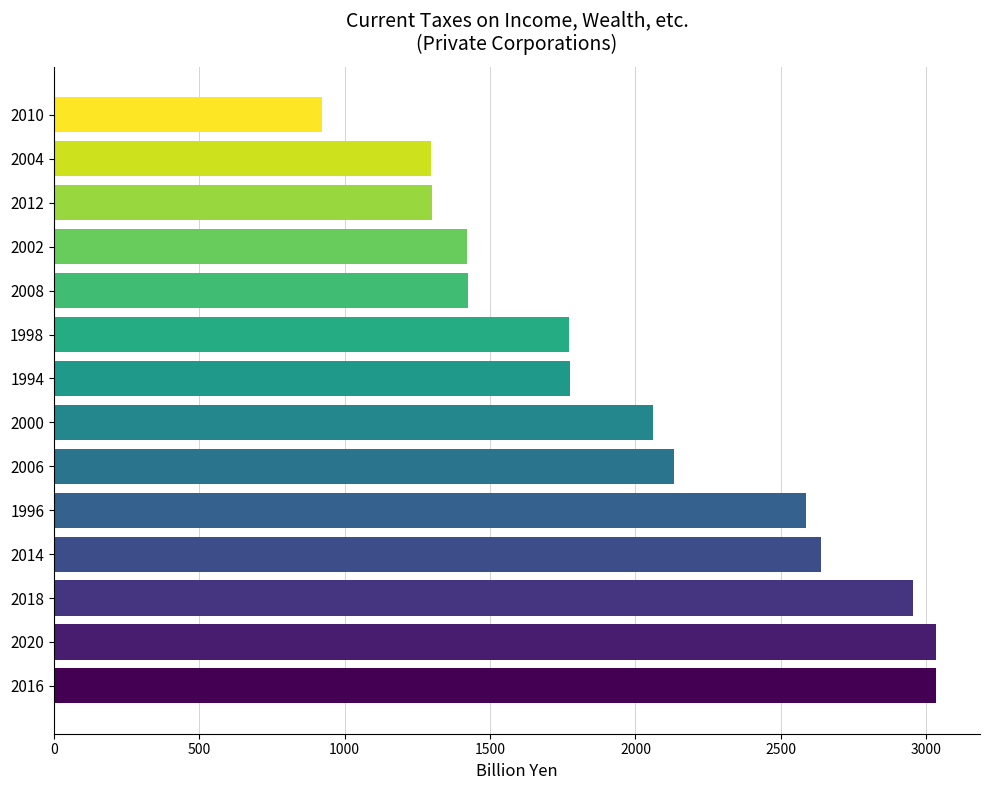

What is the smallest value displayed?

921.5